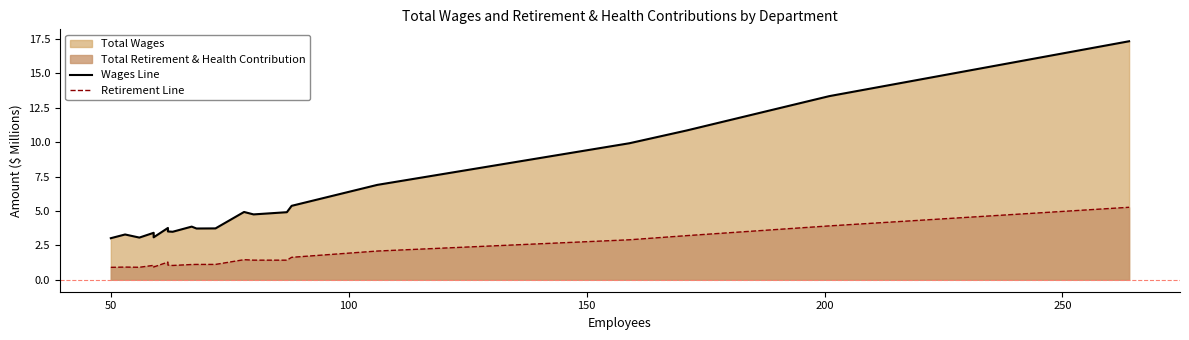

What is the difference between the maximum and second lowest values in the Retirement Line series?

4.4